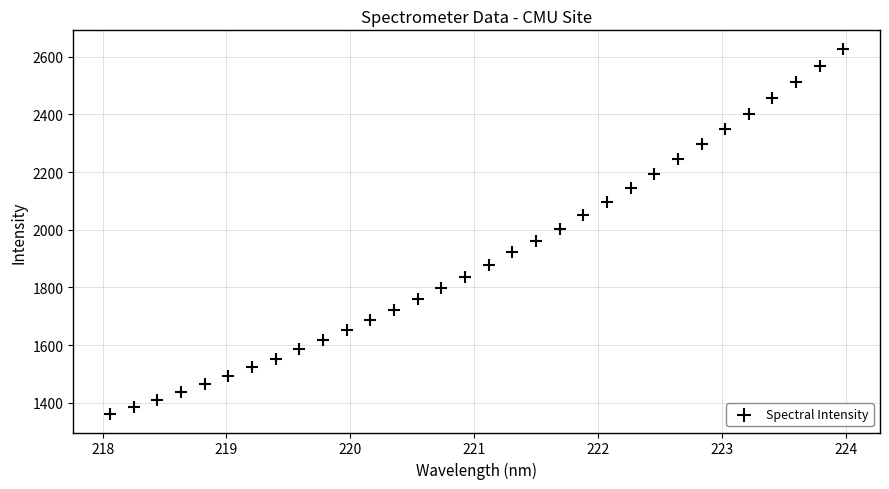

What is the range of Y values (max minus min)?

1268.2